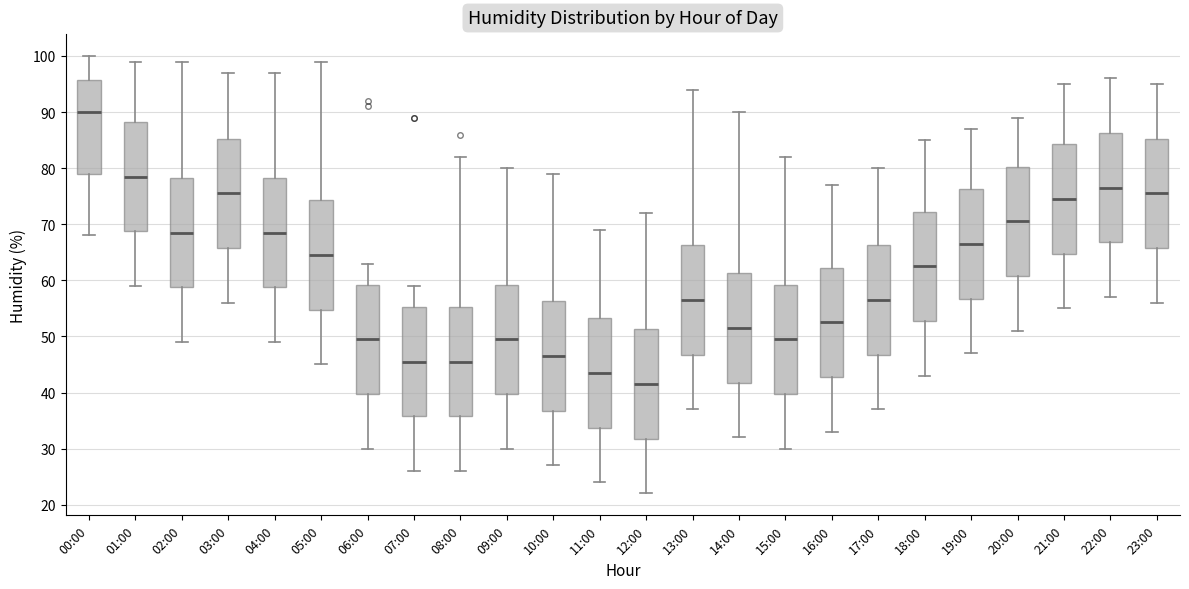

Which box's median line is the lowest?

12:00